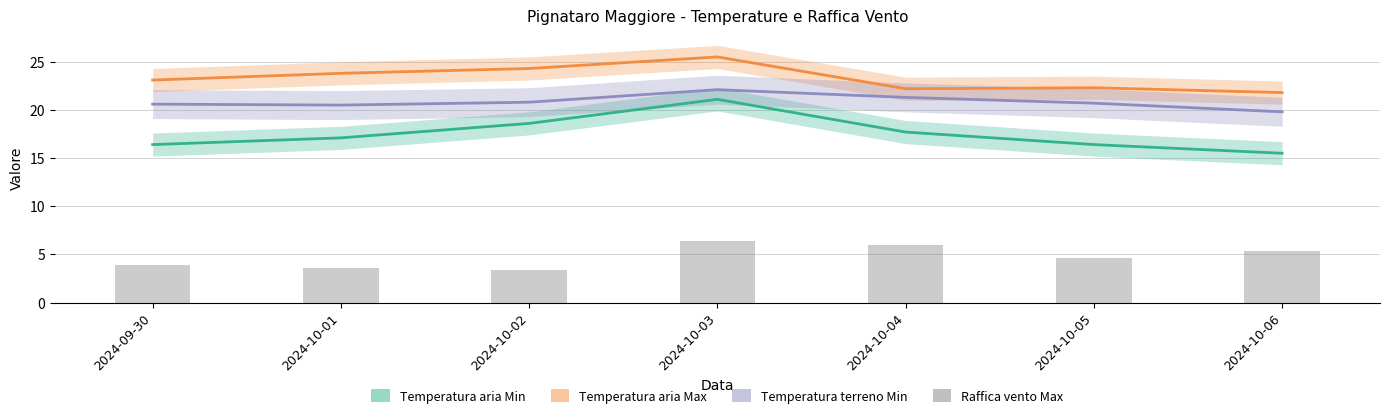

At which label does Raffica vento Max reach its peak?

2024-10-03